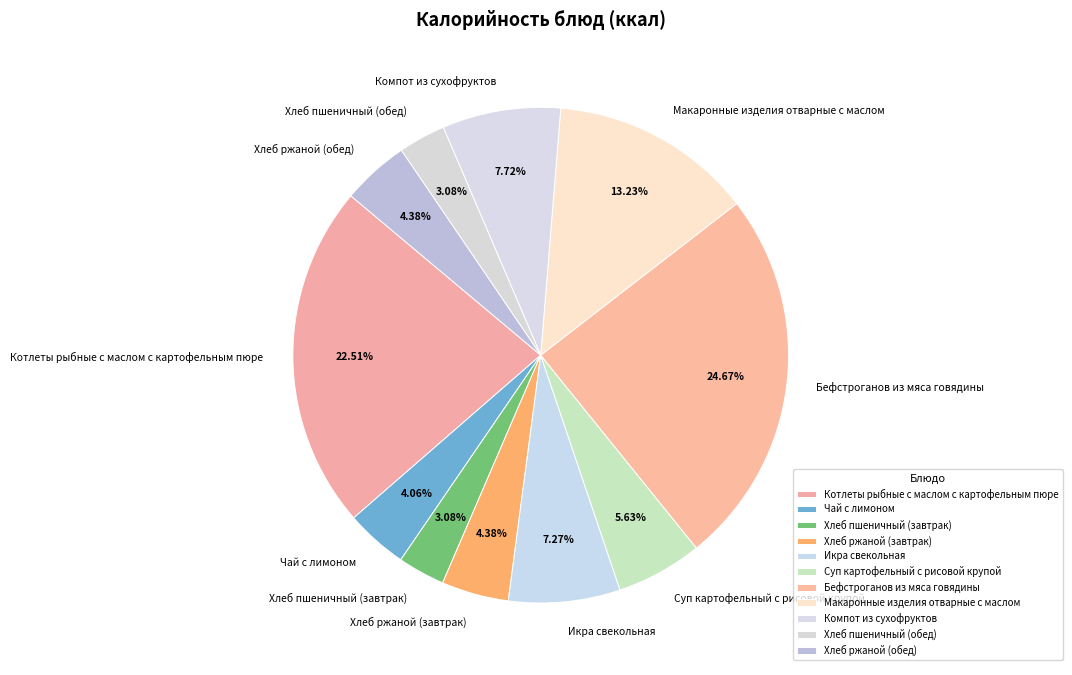

Does Хлеб пшеничный (завтрак) account for over 50% of the chart?

No